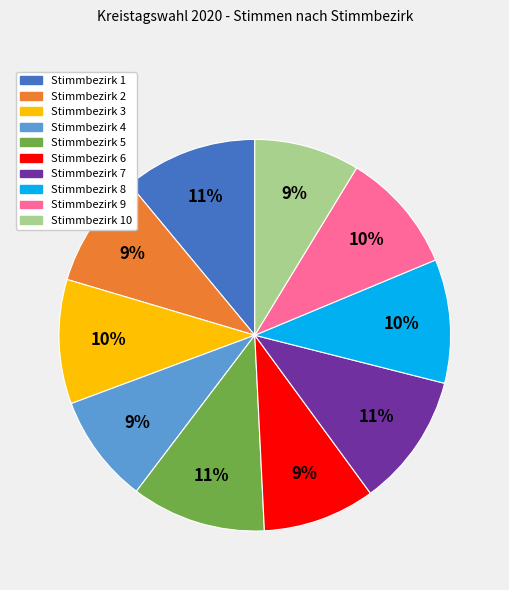

To the nearest percent, what is the average slice percentage?

10%